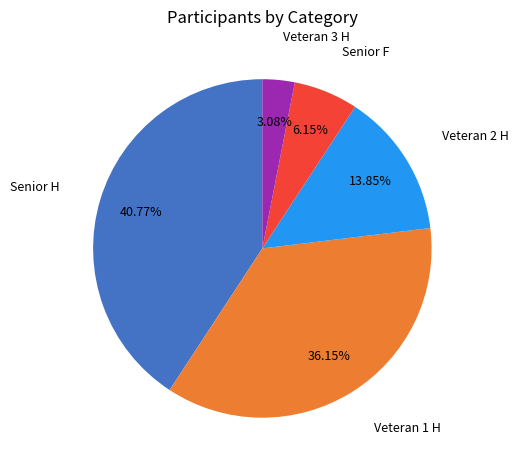

What percentage do Senior H and Veteran 2 H together represent?

54.6%